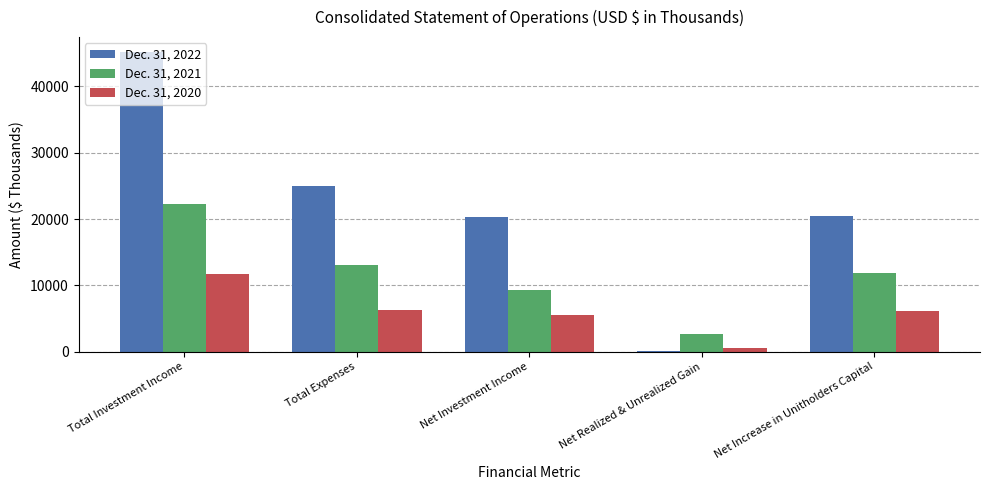

What is the highest value of the Dec. 31, 2021 series?

22302